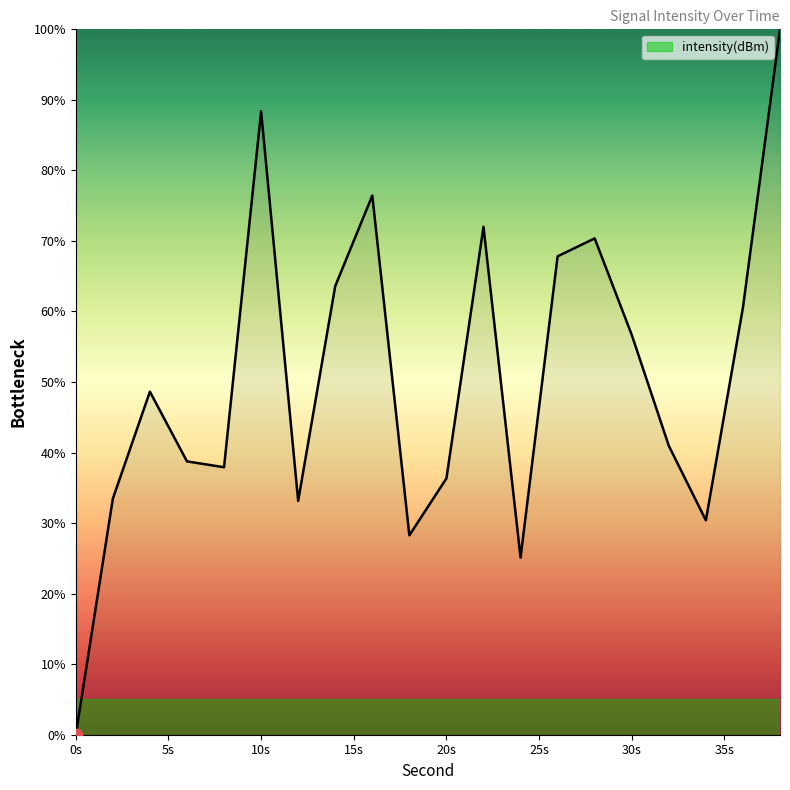

What is the maximum value shown in the chart?

100.0